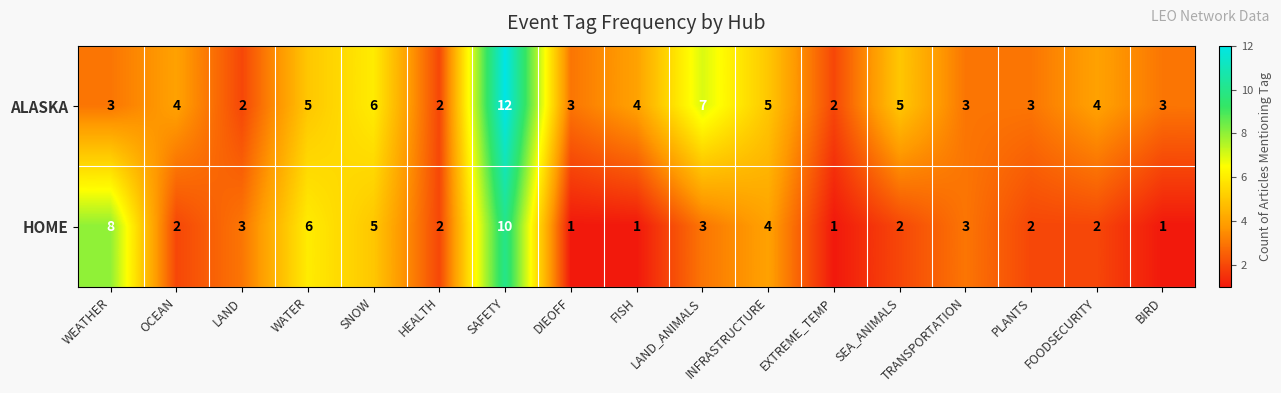

Which series changed the most between HEALTH and EXTREME_TEMP?

HOME